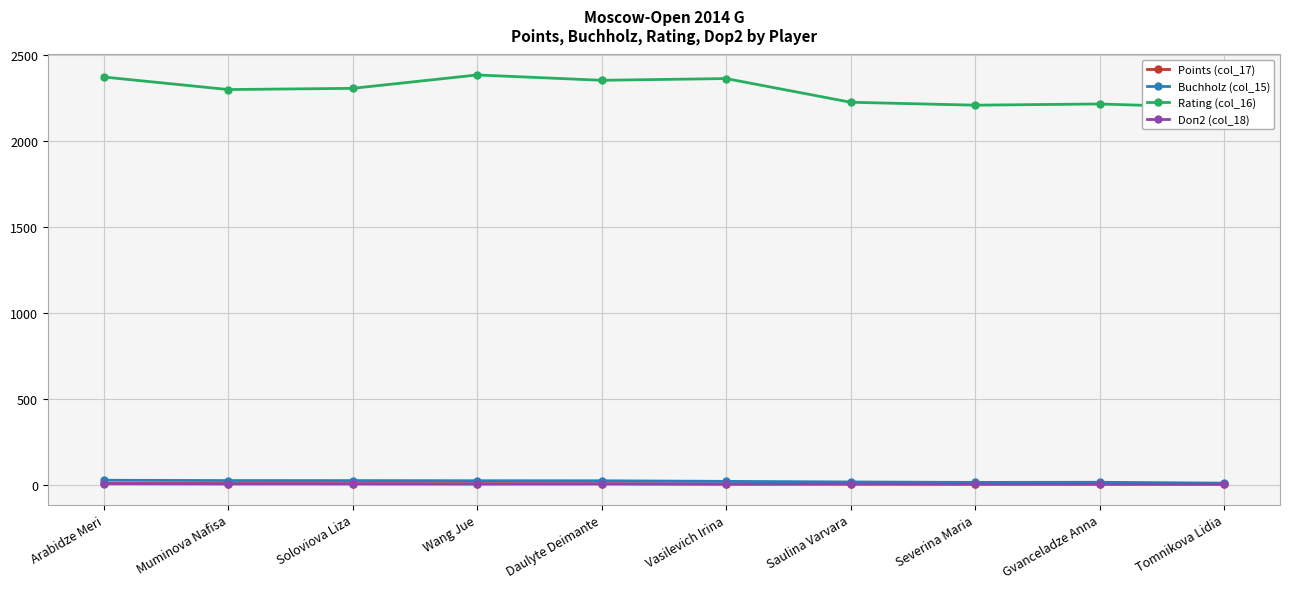

What position from the right is Muminova Nafisa?

9